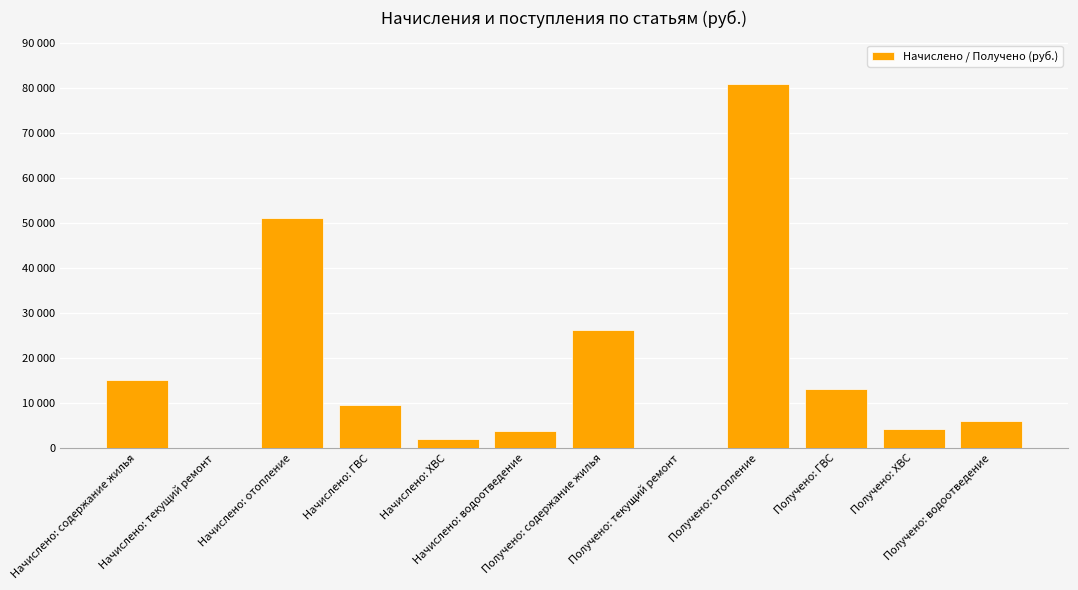

Reading left to right, list all the values displayed in this chart.

Начислено: содержание жилья=15131.2	Начислено: текущий ремонт=0.0	Начислено: отопление=51042.1	Начислено: ГВС=9588.8	Начислено: ХВС=2117.9	Начислено: водоотведение=3811.7	Получено: содержание жилья=26154.2	Получено: текущий ремонт=0.0	Получено: отопление=80782.8	Получено: ГВС=13044.8	Получено: ХВС=4322.4	Получено: водоотведение=5967.6